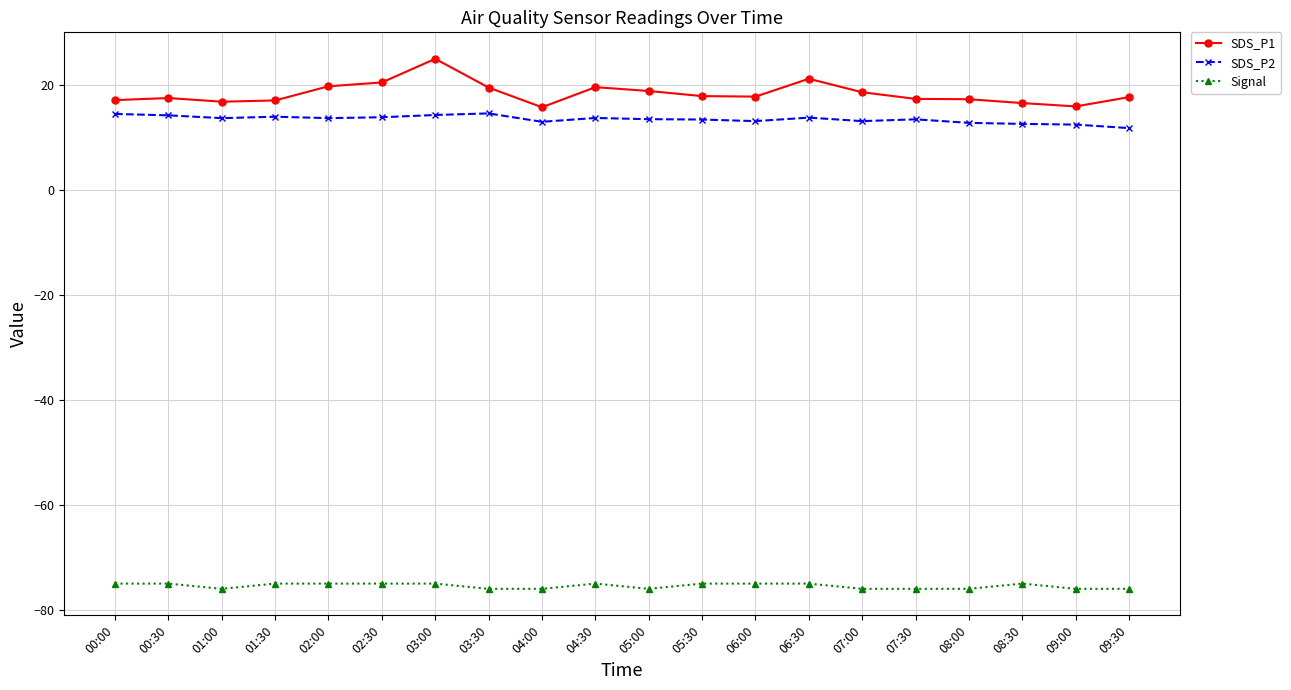

What is the label of the 1st point from the right?

09:30